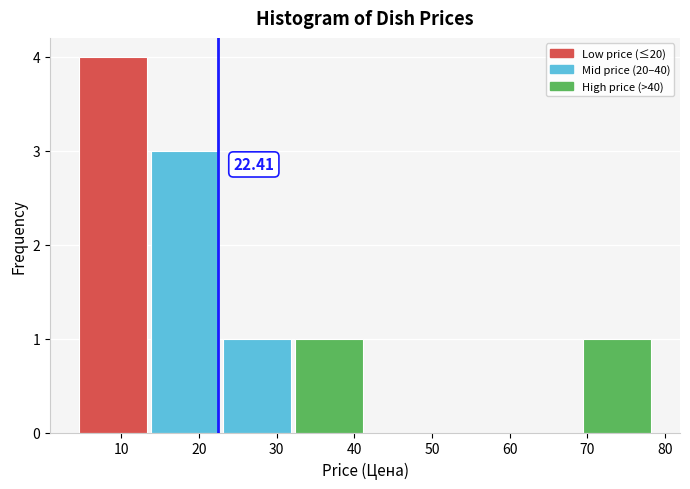

Which range on the x-axis has the tallest bar?

5 to 14